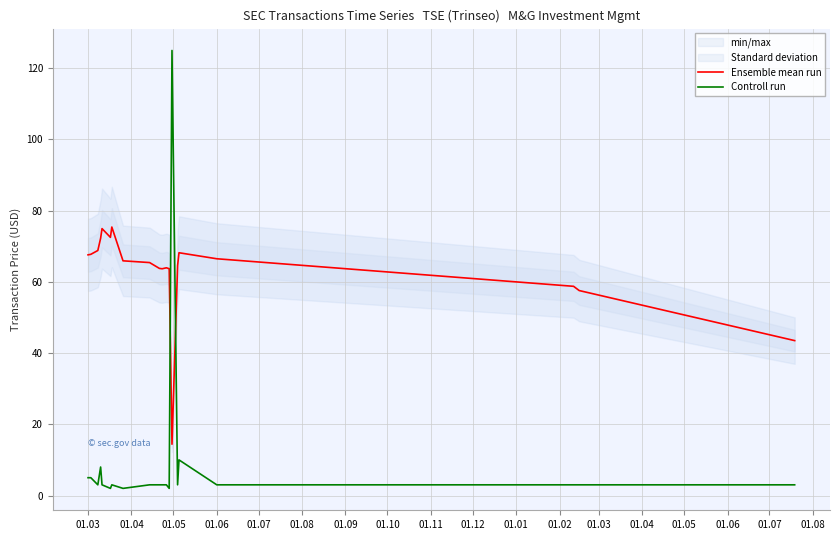

How many times do Controll run and Ensemble mean run cross each other?

2